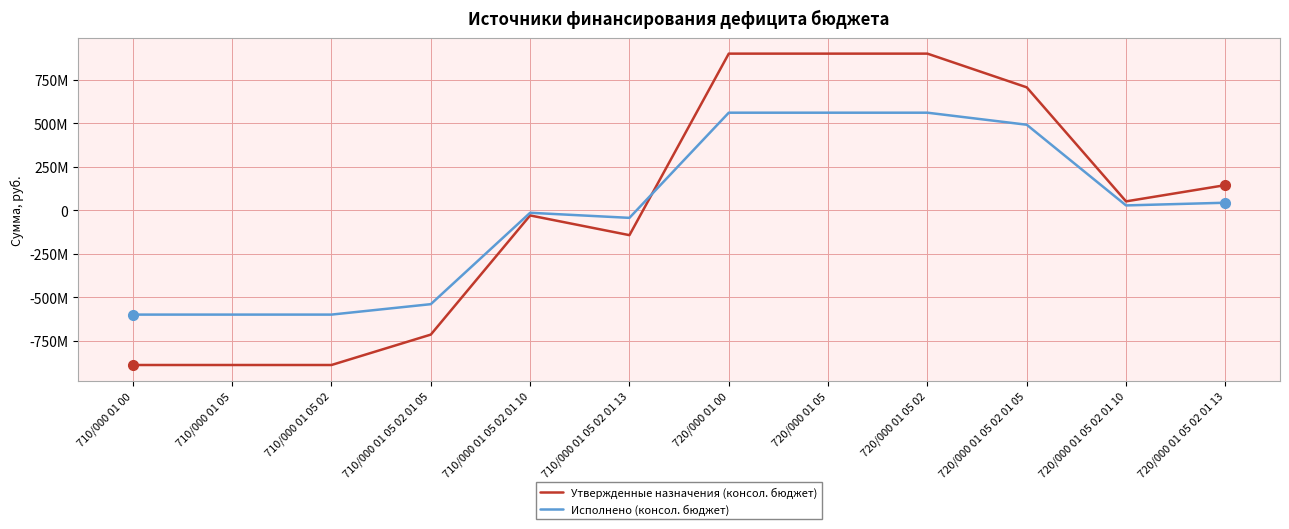

What is the difference between the maximum and minimum values in the Утвержденные назначения (консол. бюджет) series?

1790595829.9